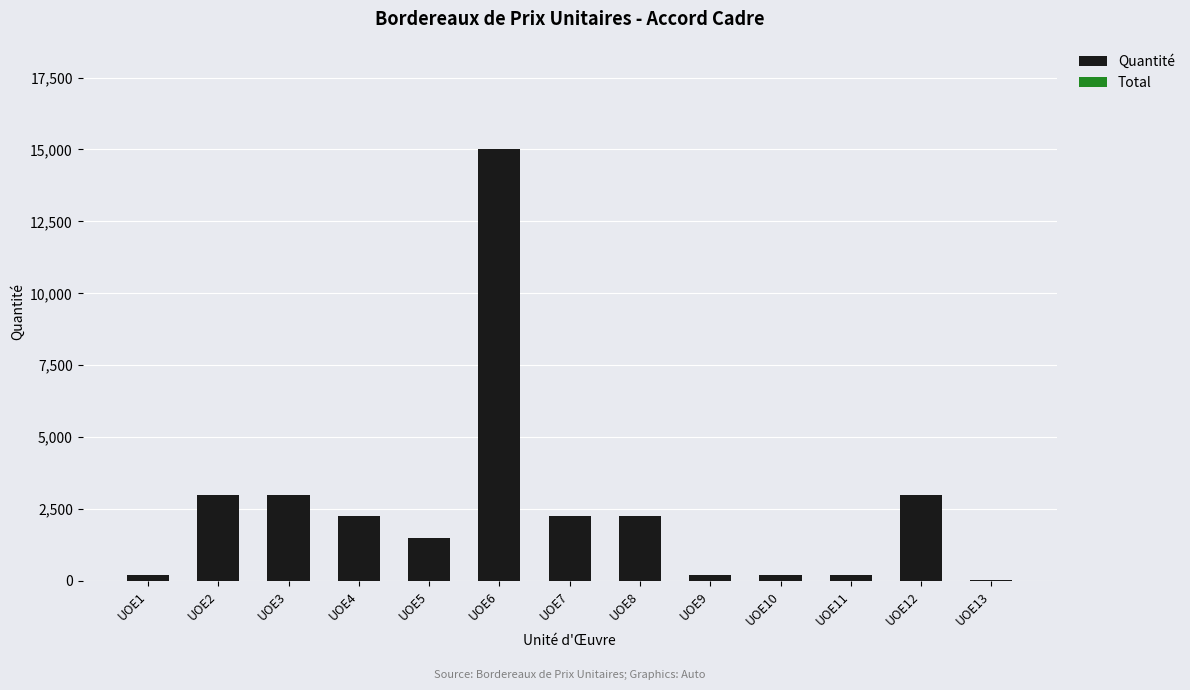

What is the ratio of the value at UOE2 to the value at UOE4?

1.3